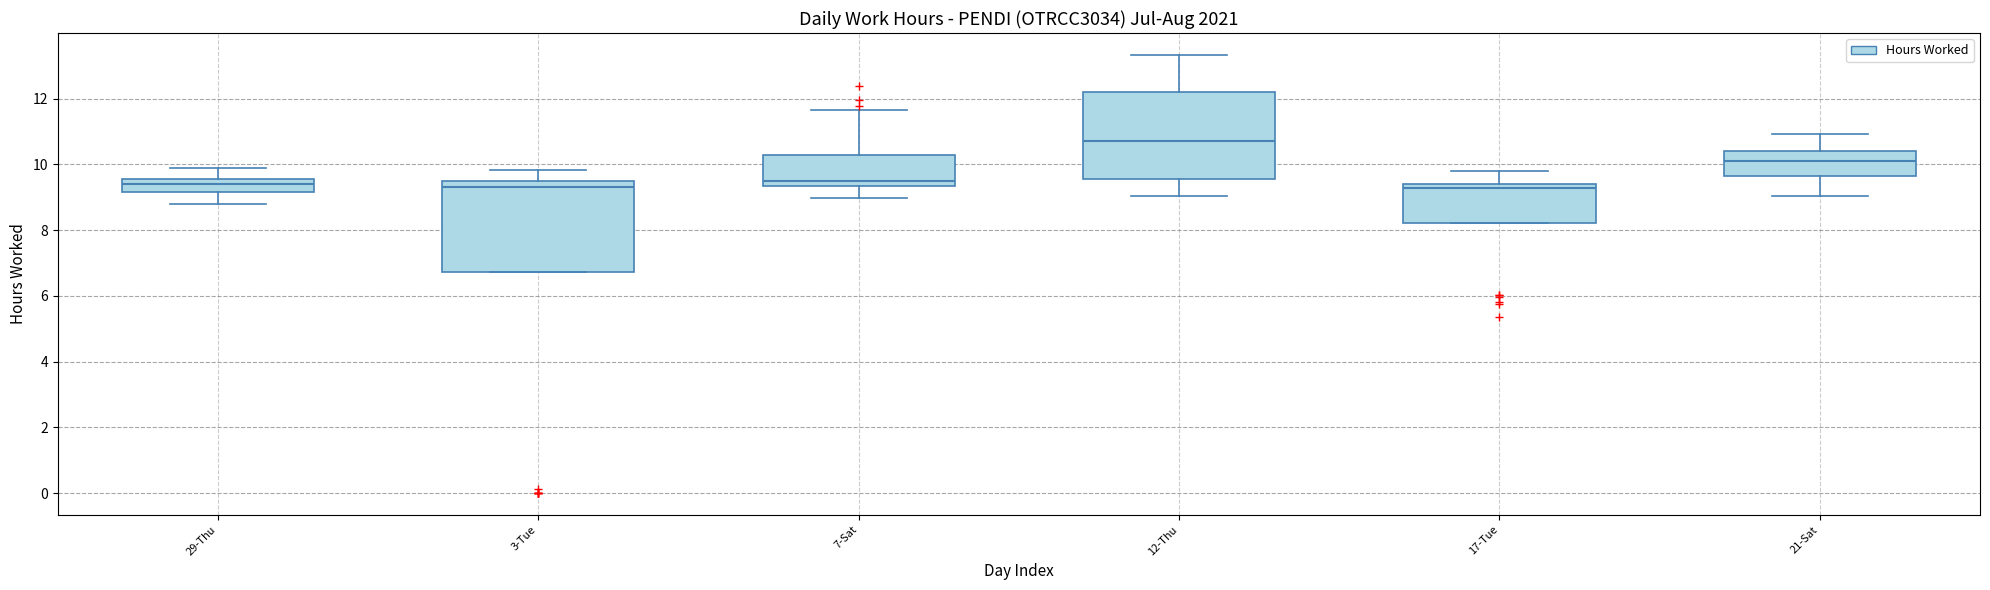

Where does the upper whisker of the box for 7-Sat end on the y-axis? The values are not printed on the chart, so give them approximately, as read against the axis.

11.6